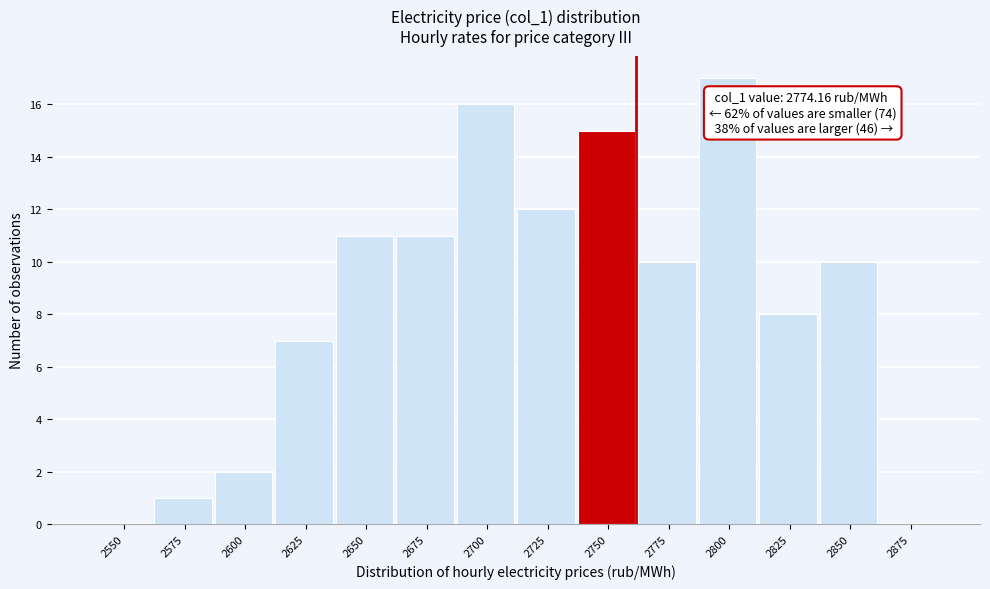

Reading left to right, list all the values displayed in this chart.

2550=0	2575=1	2600=2	2625=7	2650=11	2675=11	2700=16	2725=12	2750=15	2775=10	2800=17	2825=8	2850=10	2875=0